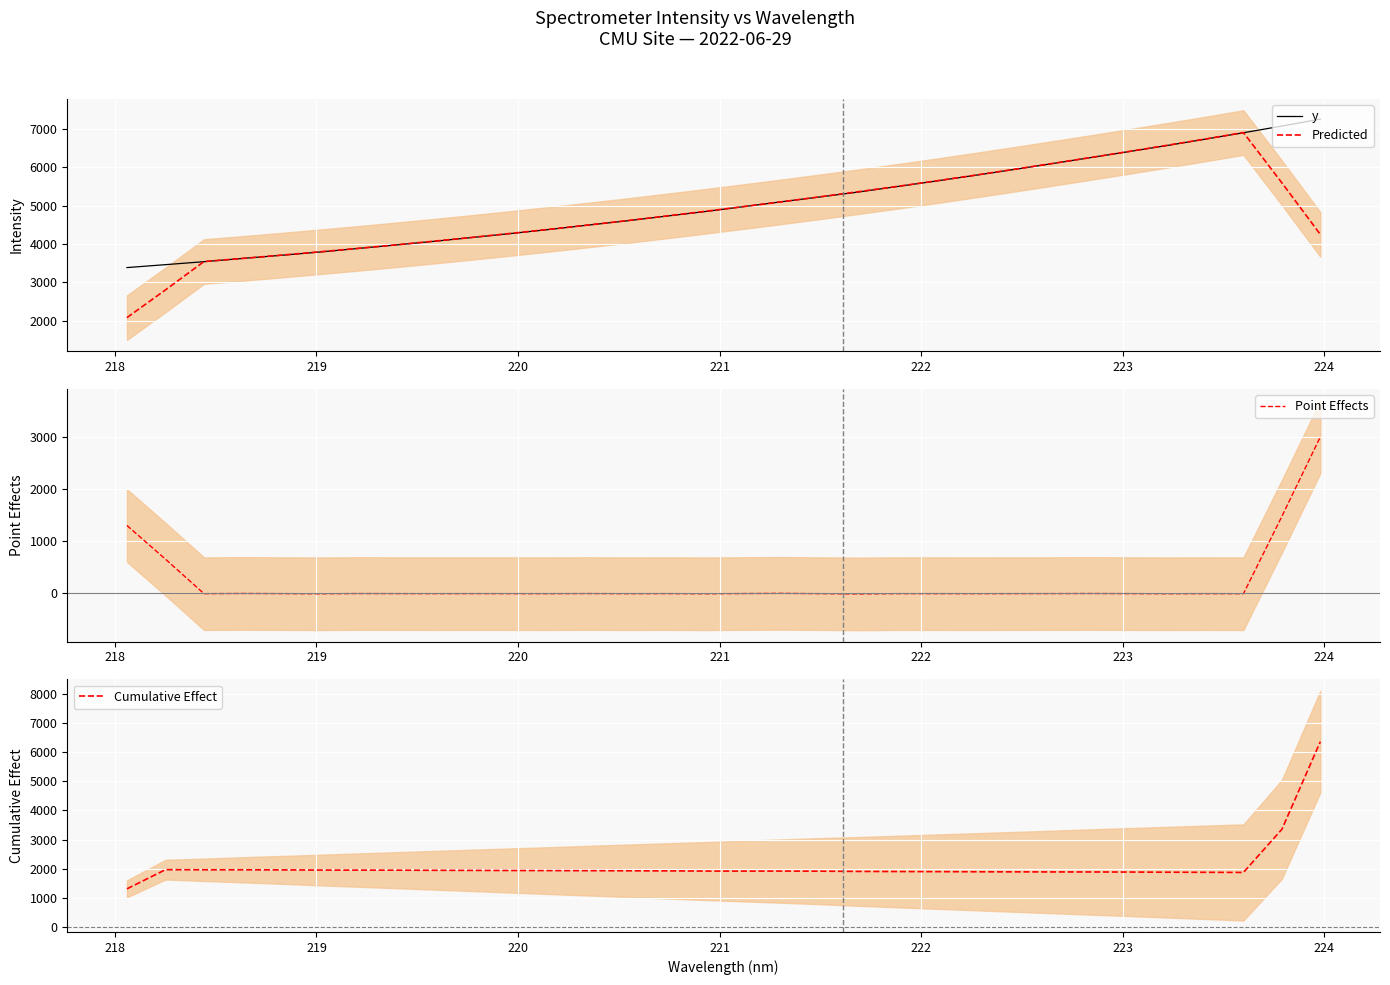

What is the minimum value for Predicted?

2076.0